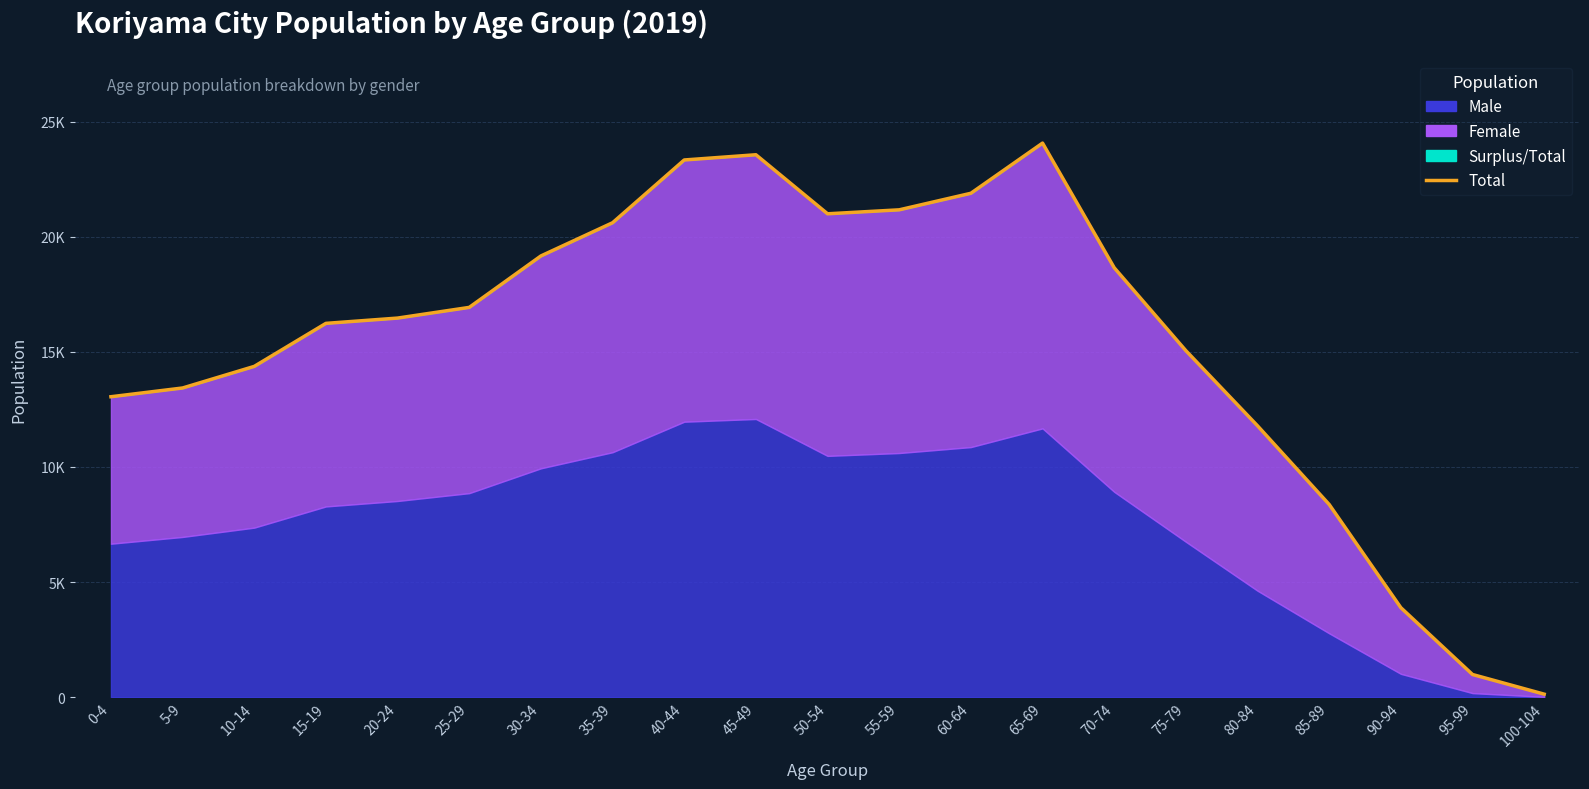

True or false: the data shows 19163 at 30-34.

True